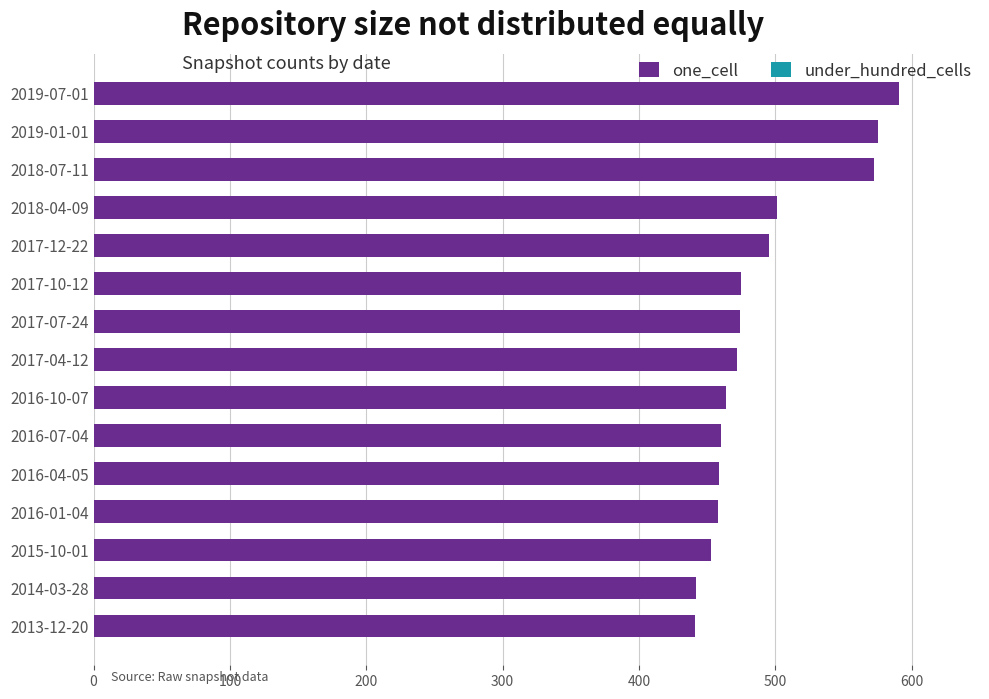

Which has a higher value, 2018-04-09 or 2014-03-28?

2018-04-09